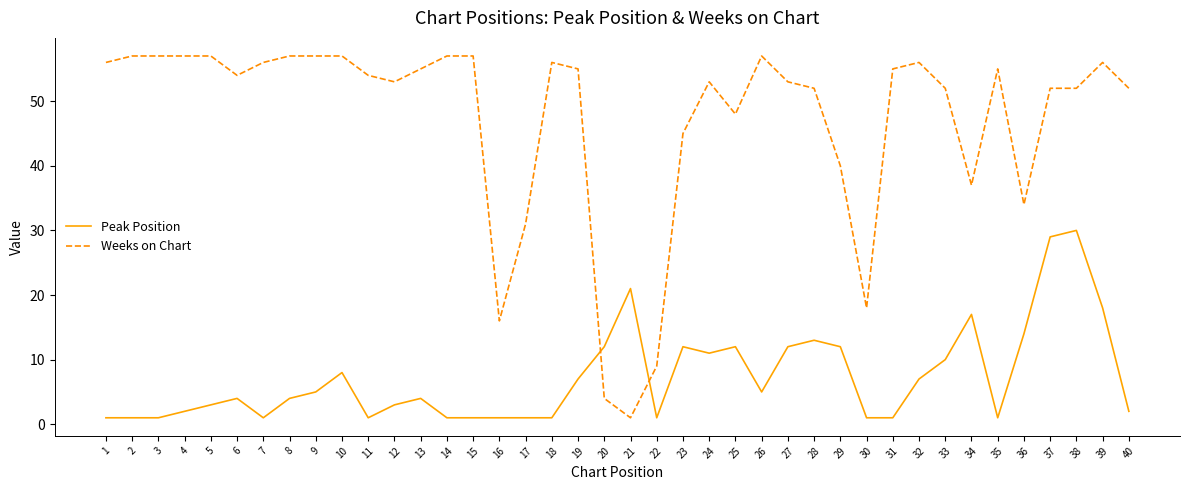

Is this an area chart (filled region under the line)?

No